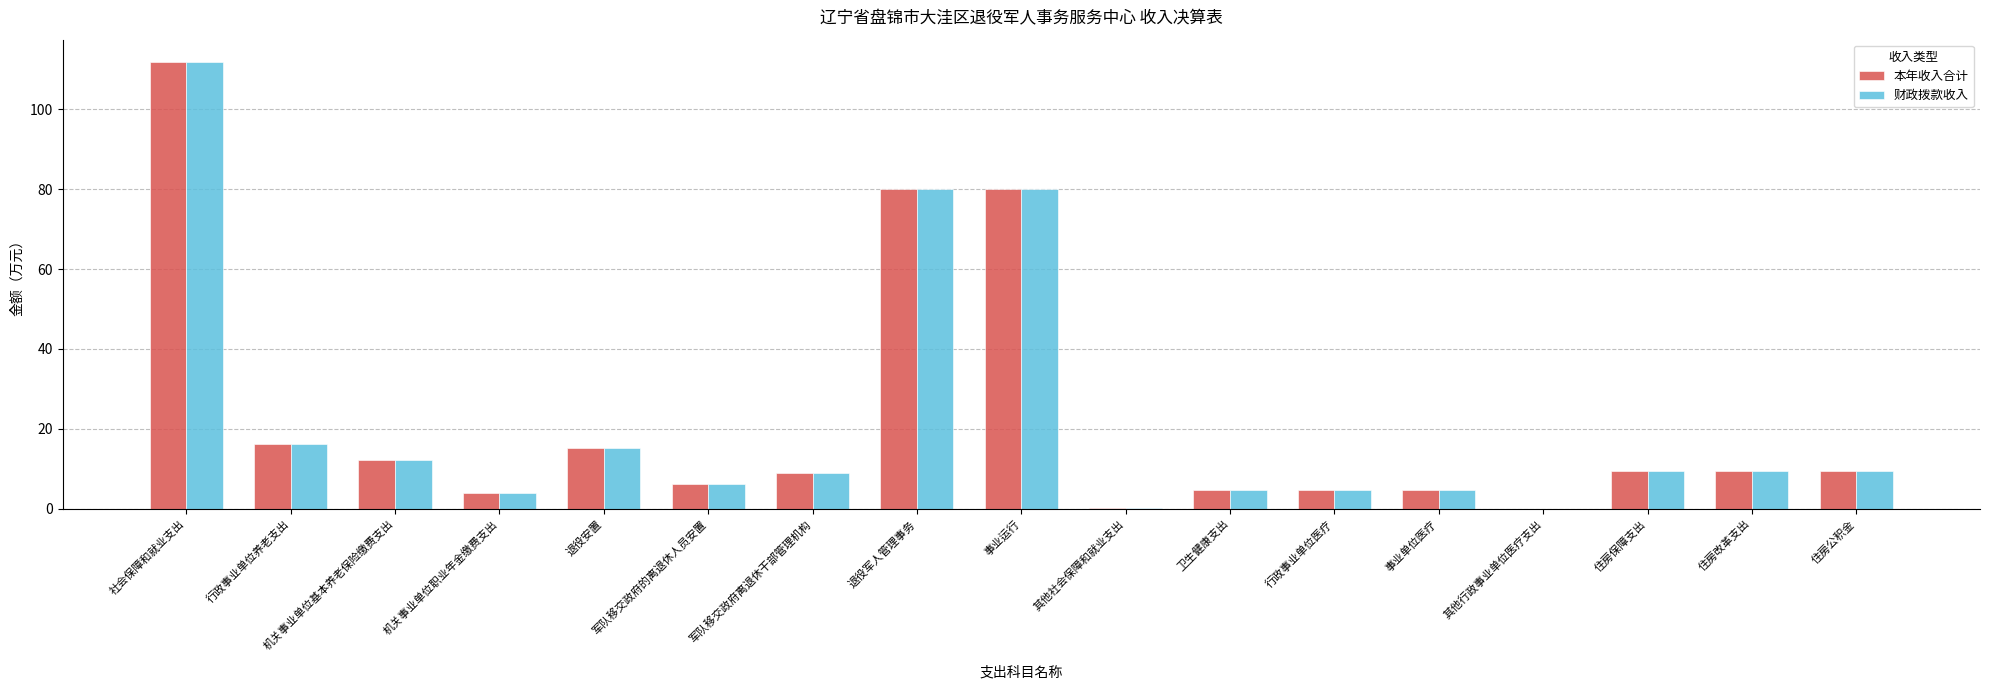

Is the value of 本年收入合计 at 军队移交政府离退休干部管理机构 greater than the value of 财政拨款收入 at 行政事业单位养老支出?

No